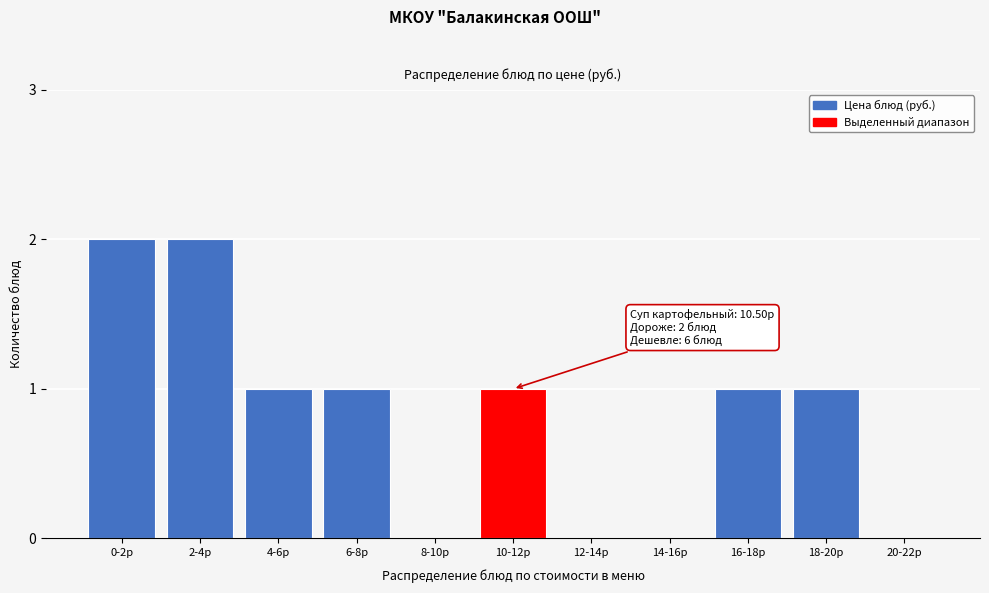

Reading left to right, list all the values displayed in this chart.

0-2р=2	2-4р=2	4-6р=1	6-8р=1	8-10р=0	10-12р=1	12-14р=0	14-16р=0	16-18р=1	18-20р=1	20-22р=0